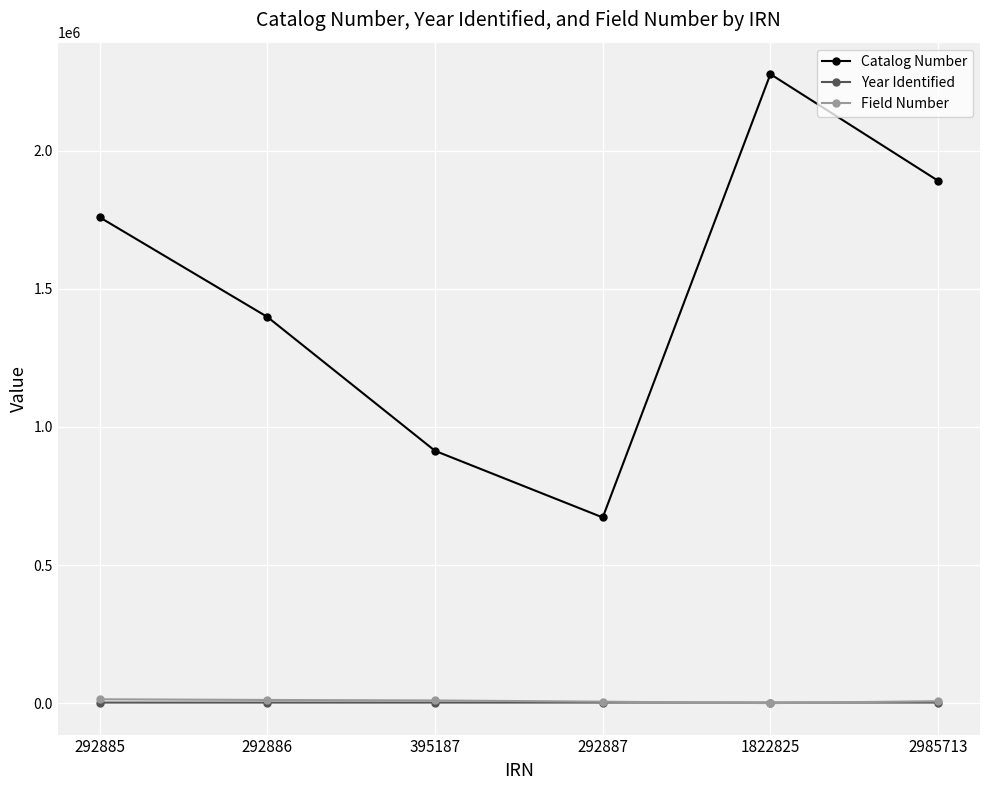

The Field Number series shows 0 at 1822825. True or false?

True